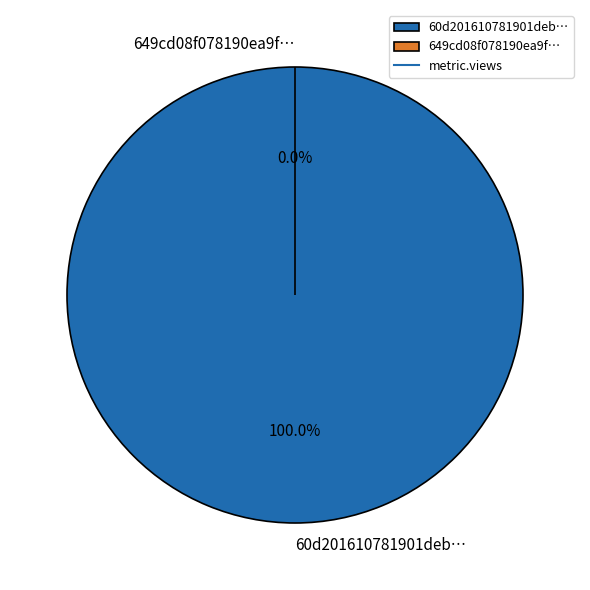

Count the number of slices in the pie.

2